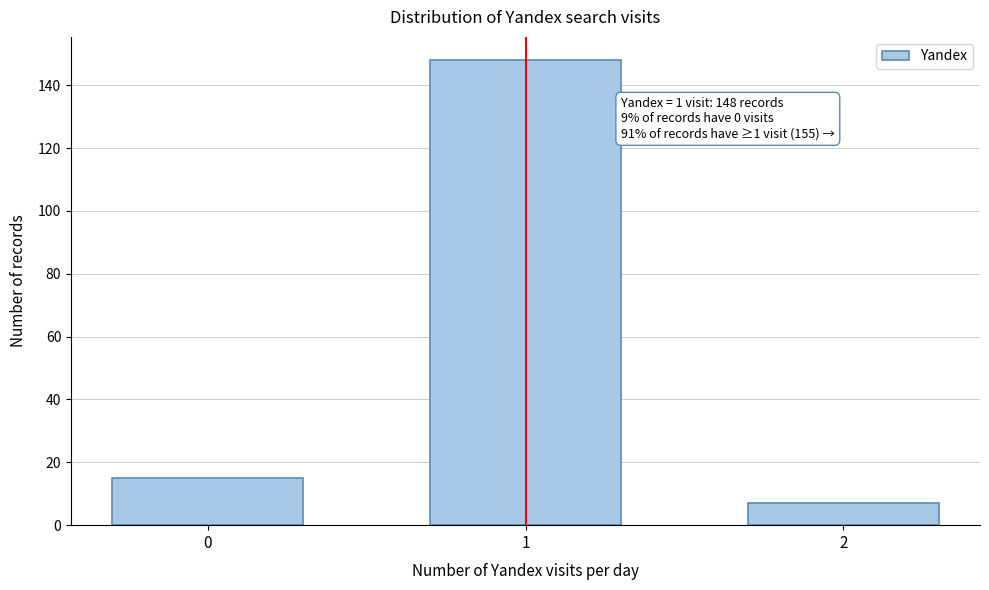

Reading right to left, what are all the values shown in this chart?

2=7	1=148	0=15